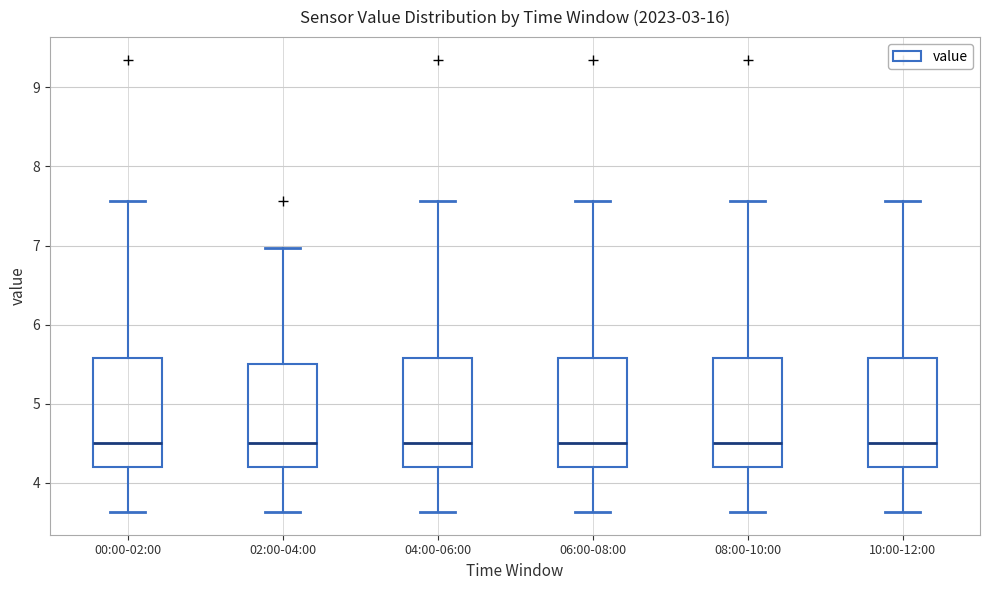

Where does the median line of the box for 04:00-06:00 sit on the y-axis? The values are not printed on the chart, so give them approximately, as read against the axis.

4.5